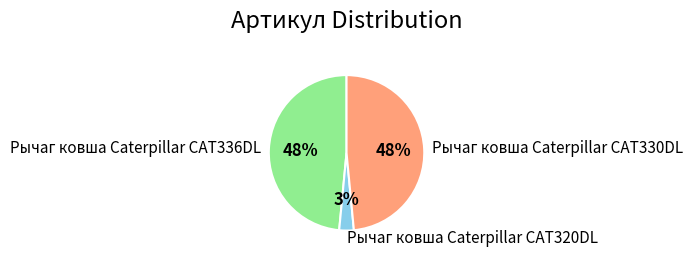

To the nearest percent, what is the difference between the largest and smallest slice percentages?

45%